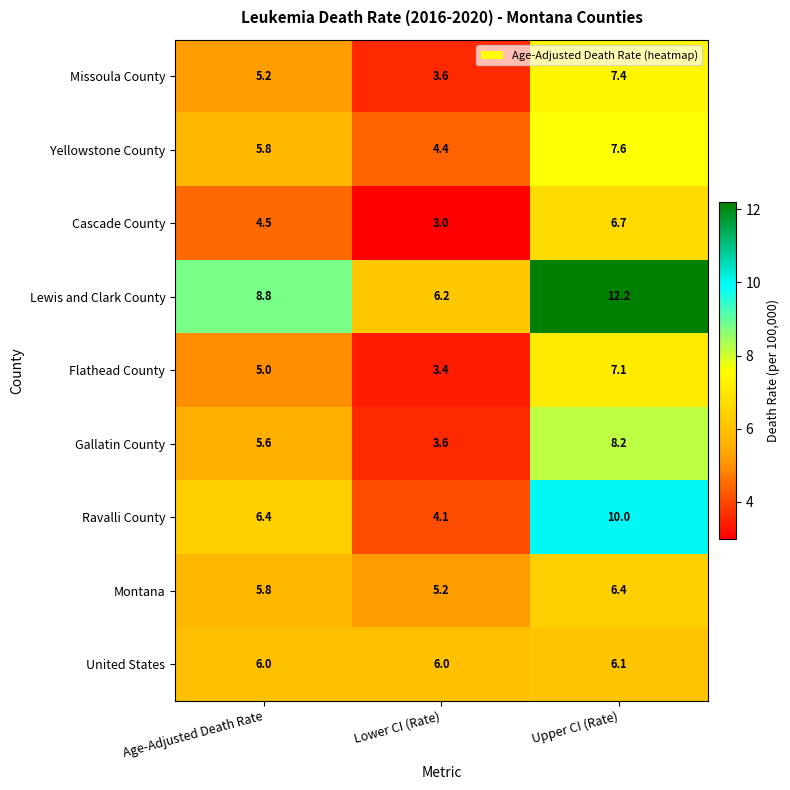

How many distinct data groups are displayed?

9